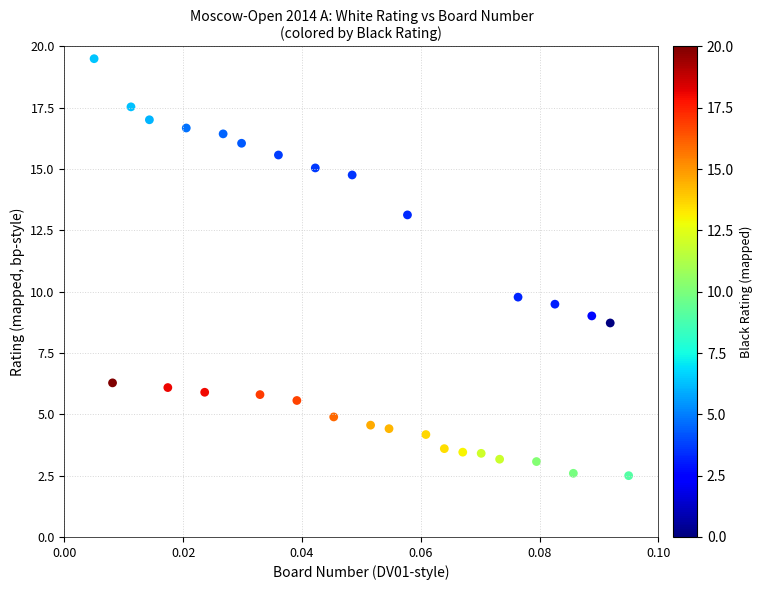

What Y value in the scatter plot is closest to 11?

9.8